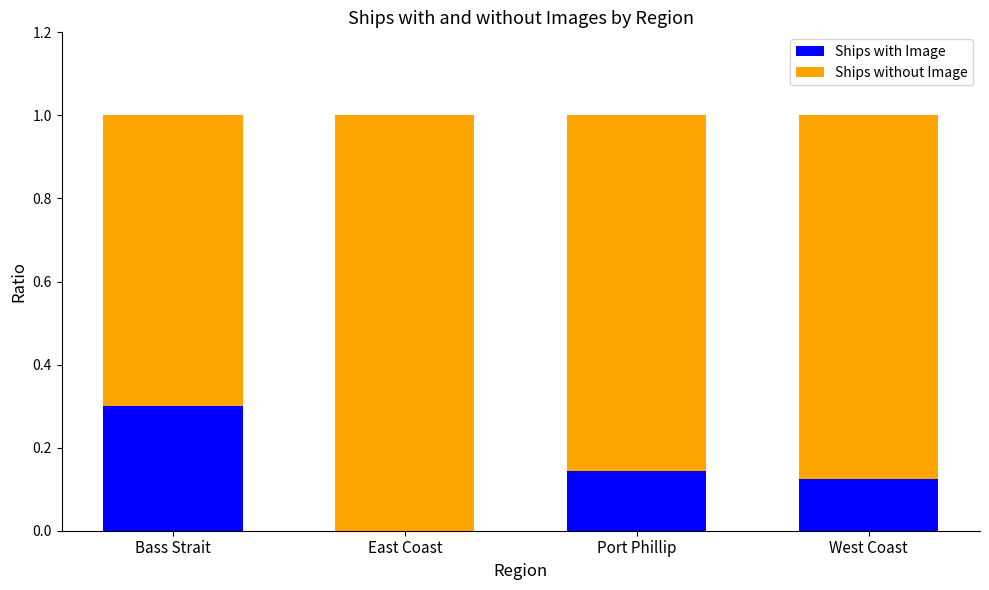

What is the sum of the Ships with Image values at East Coast and Bass Strait?

0.3